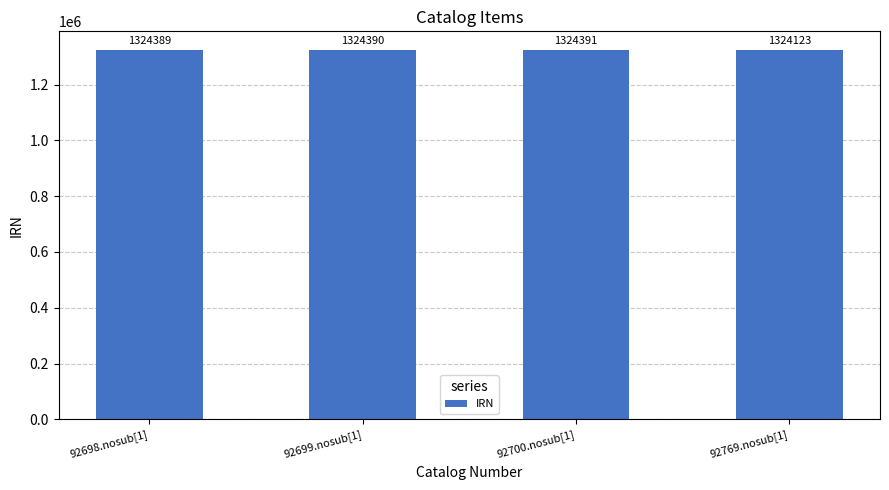

The chart shows a value of 842053 at 92700.nosub[1]. True or false?

False